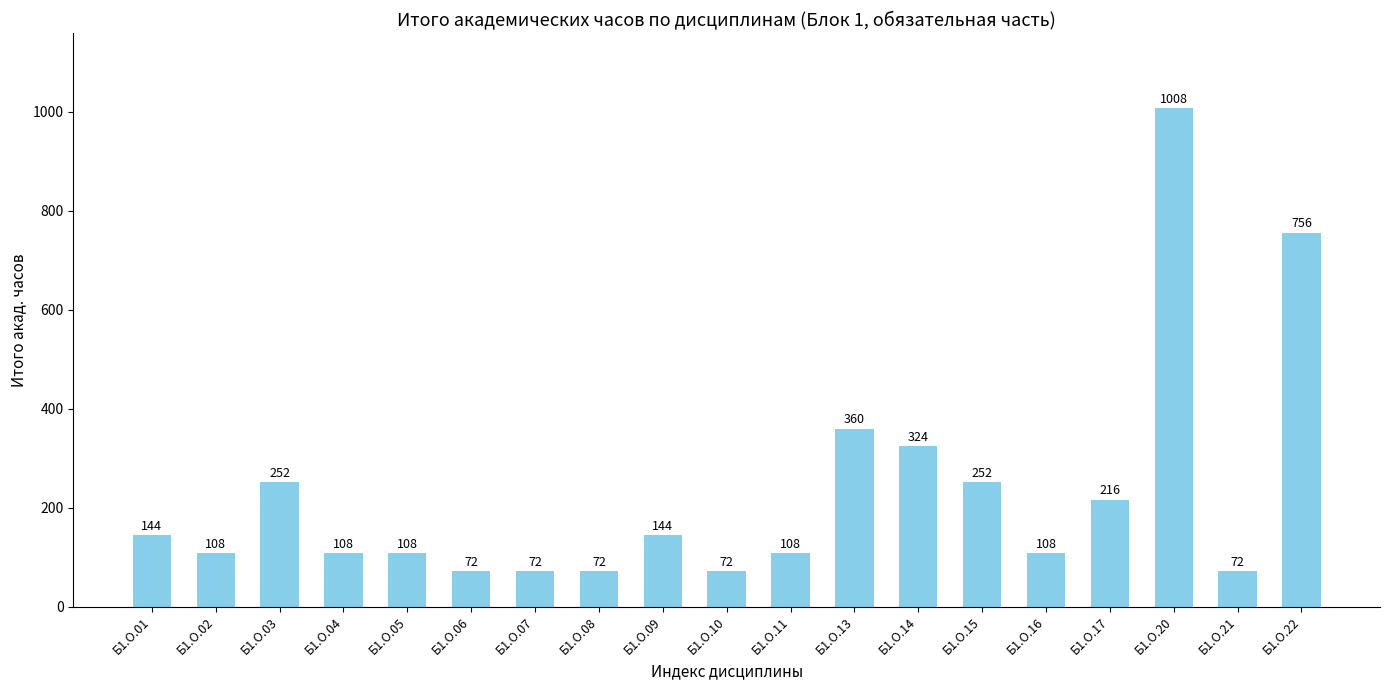

Reading left to right, extract all data points from this chart.

Б1.О.01=144	Б1.О.02=108	Б1.О.03=252	Б1.О.04=108	Б1.О.05=108	Б1.О.06=72	Б1.О.07=72	Б1.О.08=72	Б1.О.09=144	Б1.О.10=72	Б1.О.11=108	Б1.О.13=360	Б1.О.14=324	Б1.О.15=252	Б1.О.16=108	Б1.О.17=216	Б1.О.20=1008	Б1.О.21=72	Б1.О.22=756